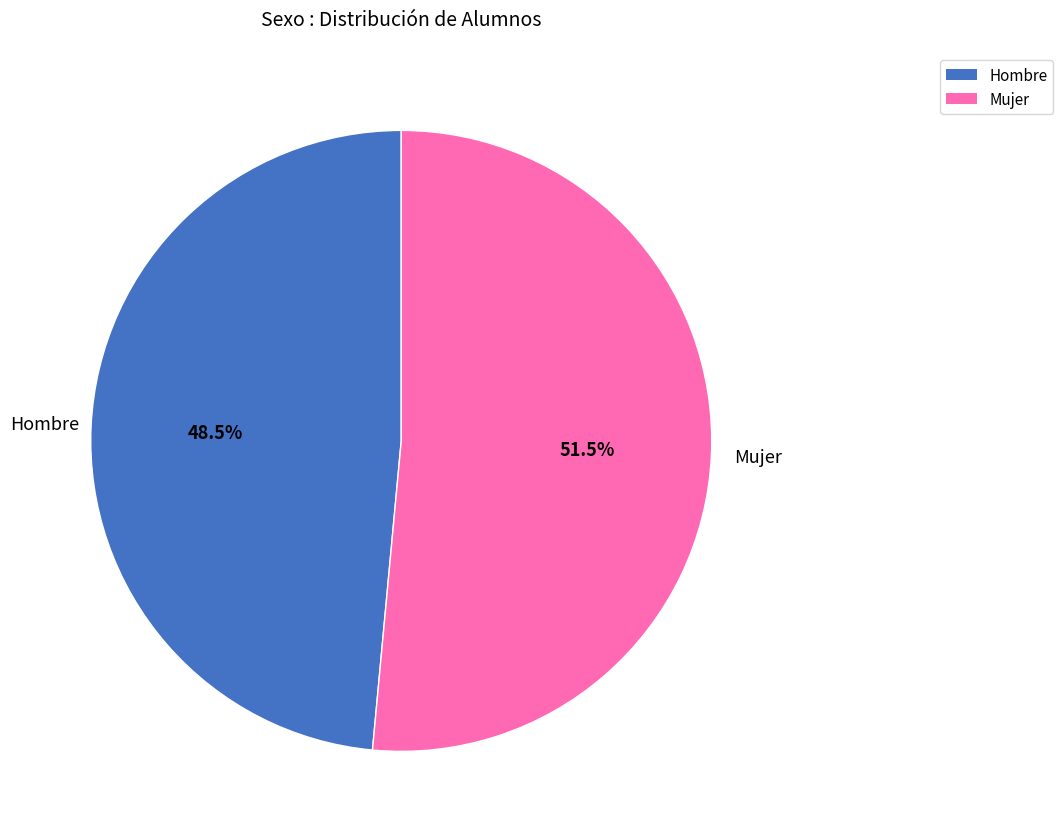

To the nearest percent, what is the combined percentage of Hombre and Mujer?

100%